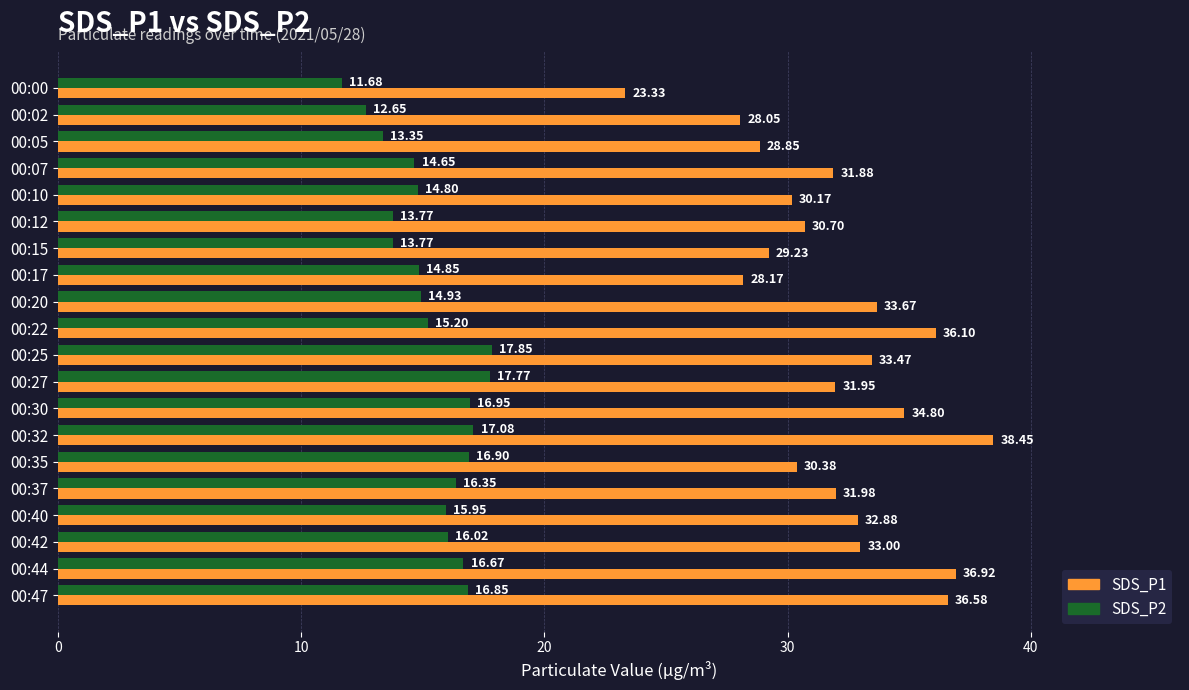

Rank the series by their average value, from highest to lowest.

SDS_P1, SDS_P2